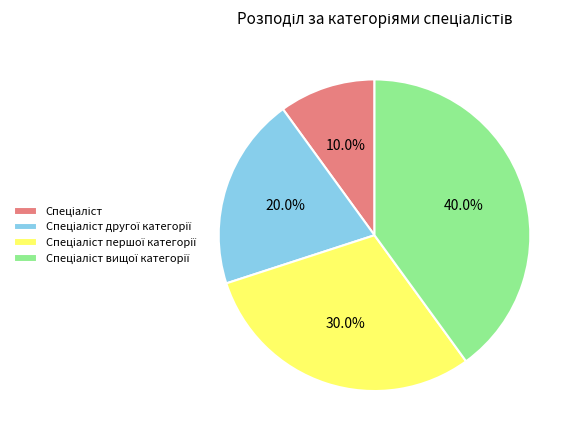

Does any single category account for the majority?

No